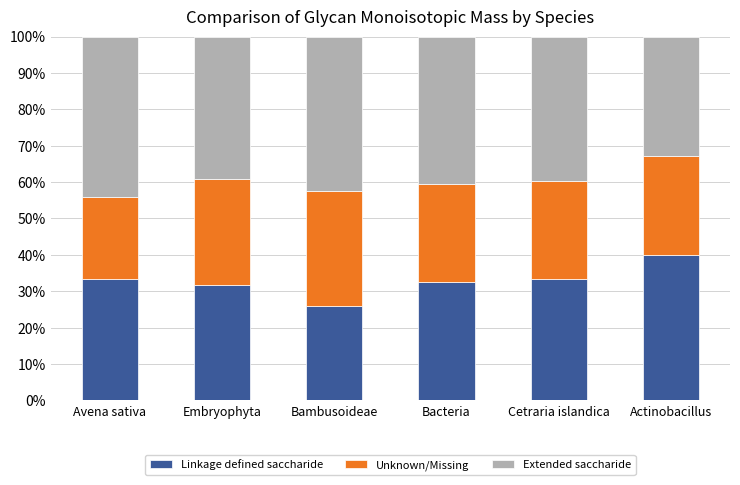

What are all the series names shown in the legend?

Linkage defined saccharide, Unknown/Missing, Extended saccharide